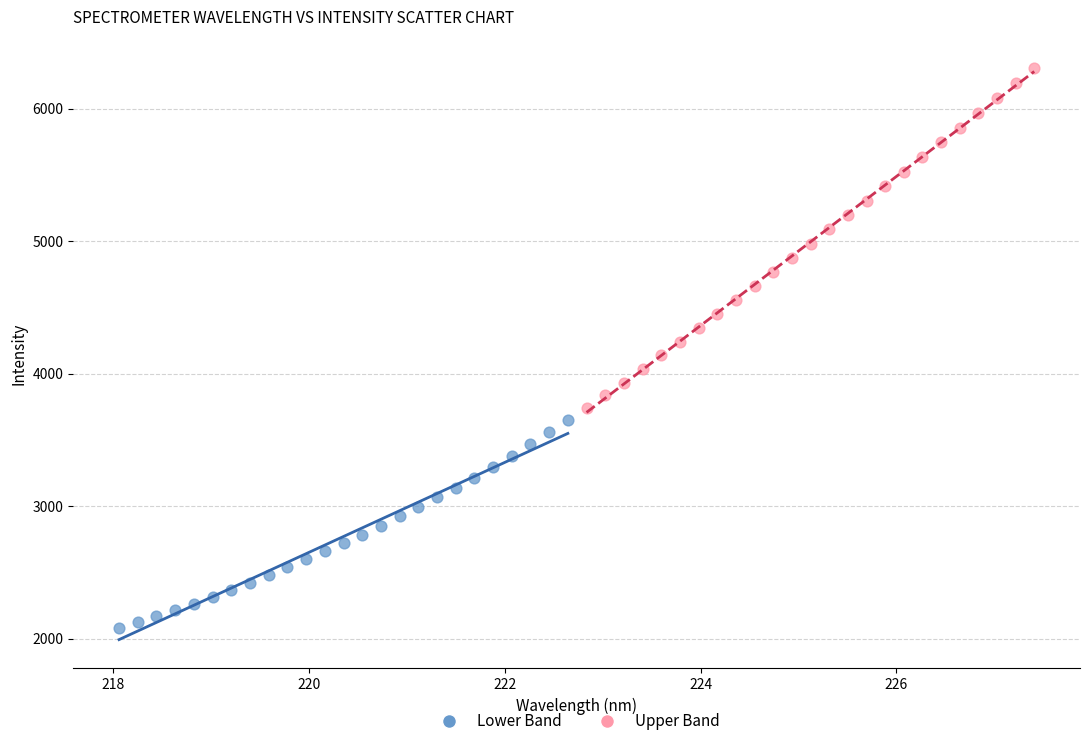

Which series reaches the minimum Y coordinate?

Lower Band